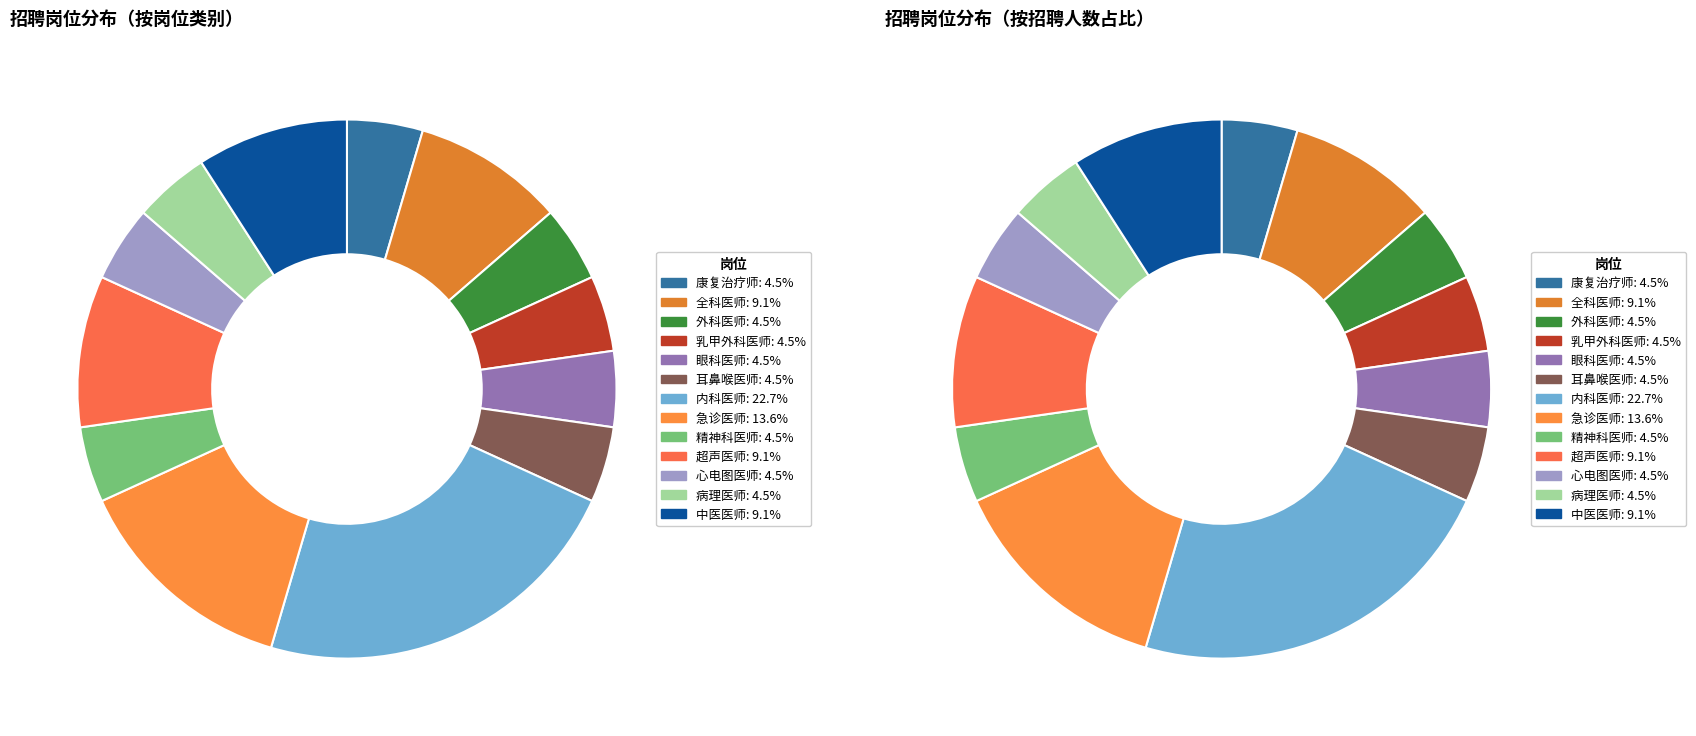

What is the smallest slice in the pie chart?

康复治疗师